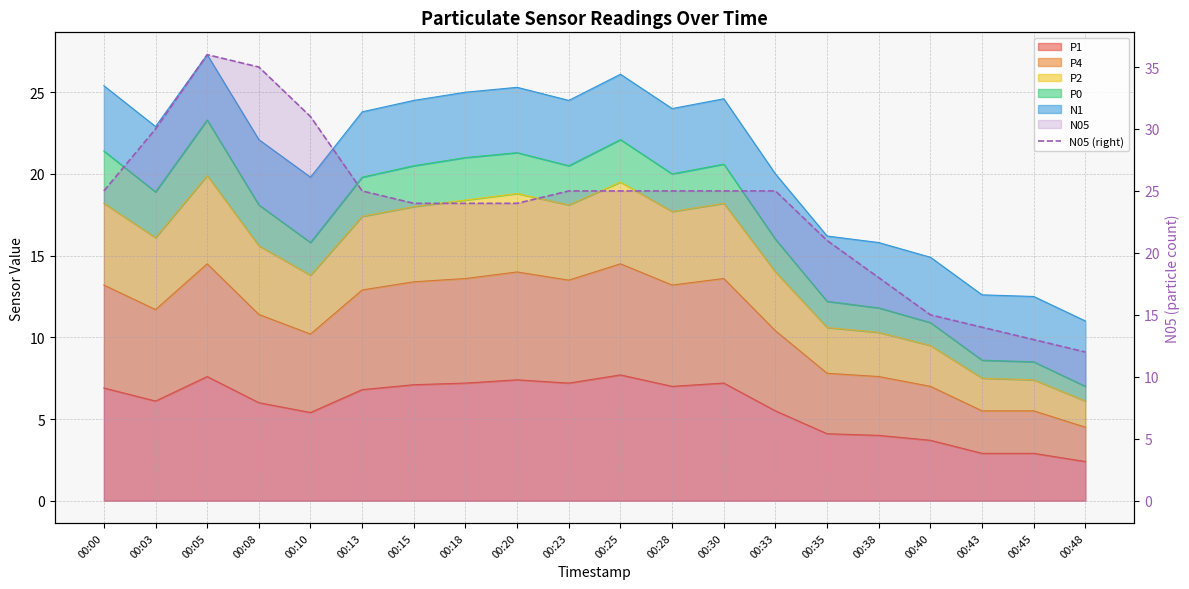

How many values exceed 25?

4